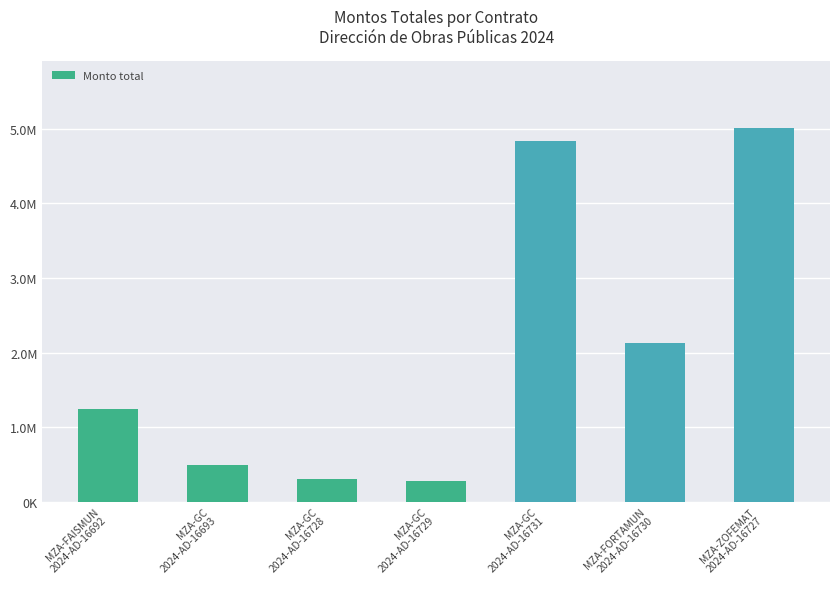

Is it true that the value at MZA-GC
2024-AD-16693 is 492513.9?

True